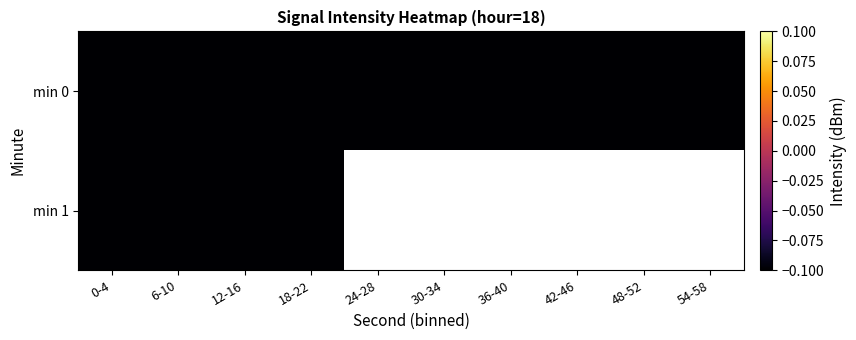

Which series has the widest spread of values?

min 0